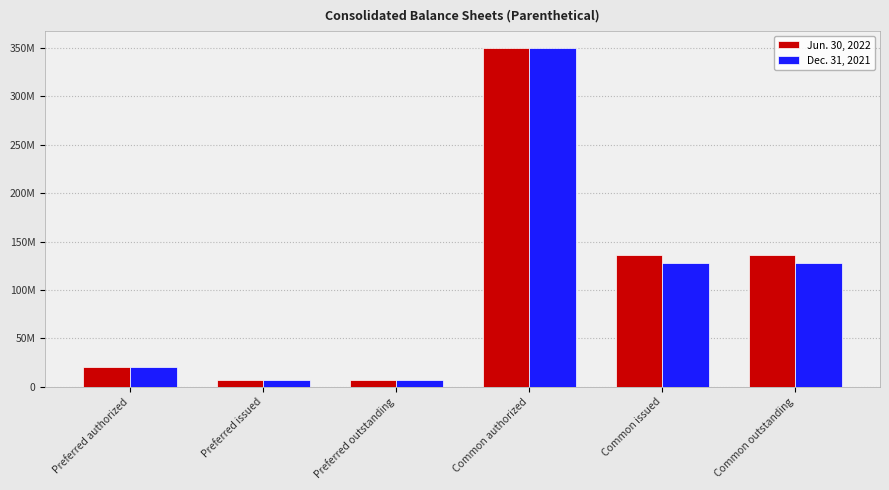

What is the total value across all series at Preferred issued?

13800000